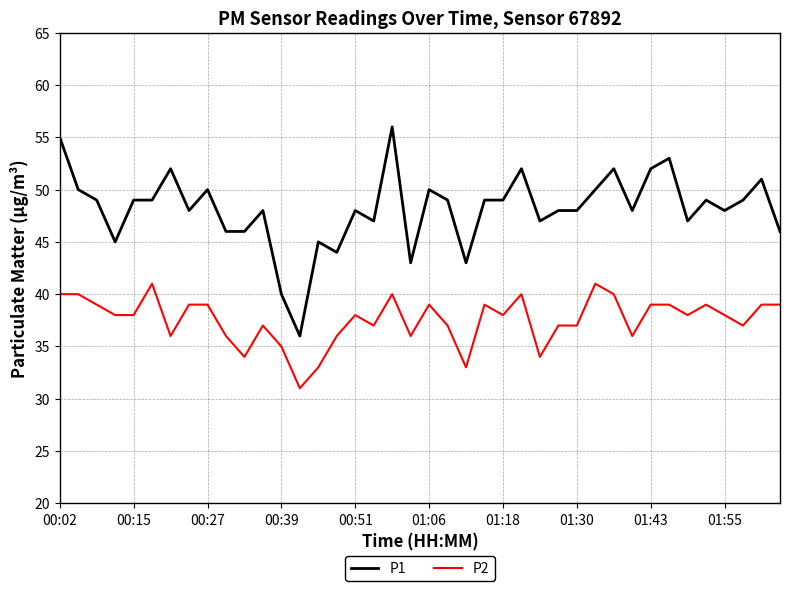

True or false: P2 and P1 cross at least once.

False